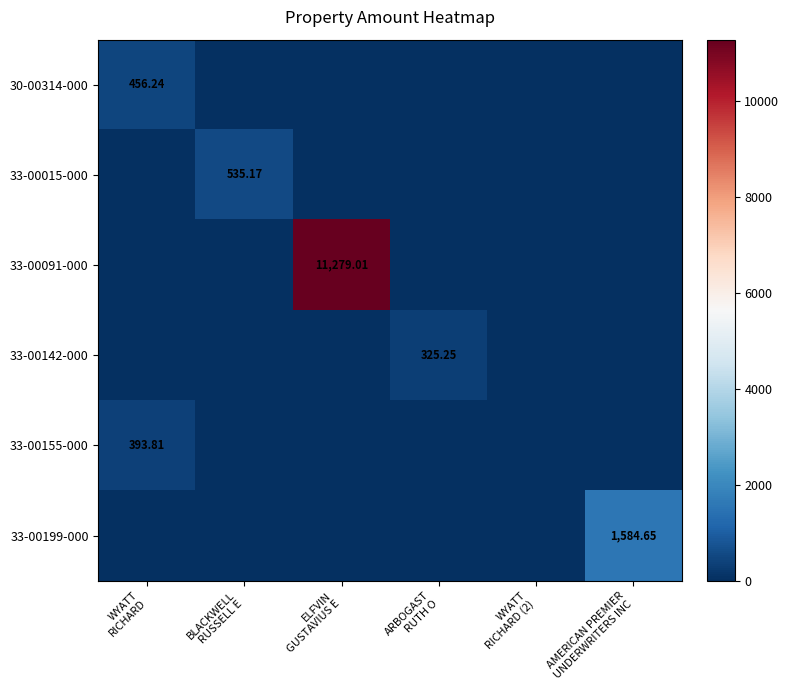

Read the 33-00155-000 value at WYATT RICHARD.

393.8